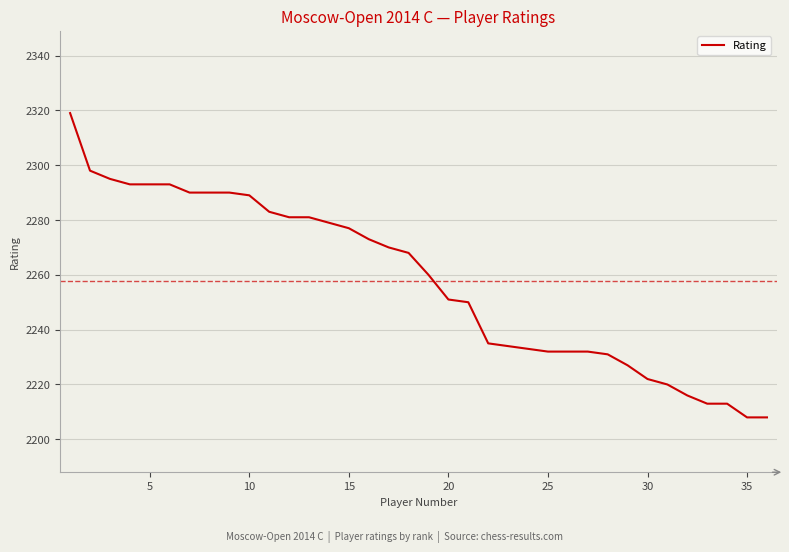

What is the difference between the maximum and minimum values?

111